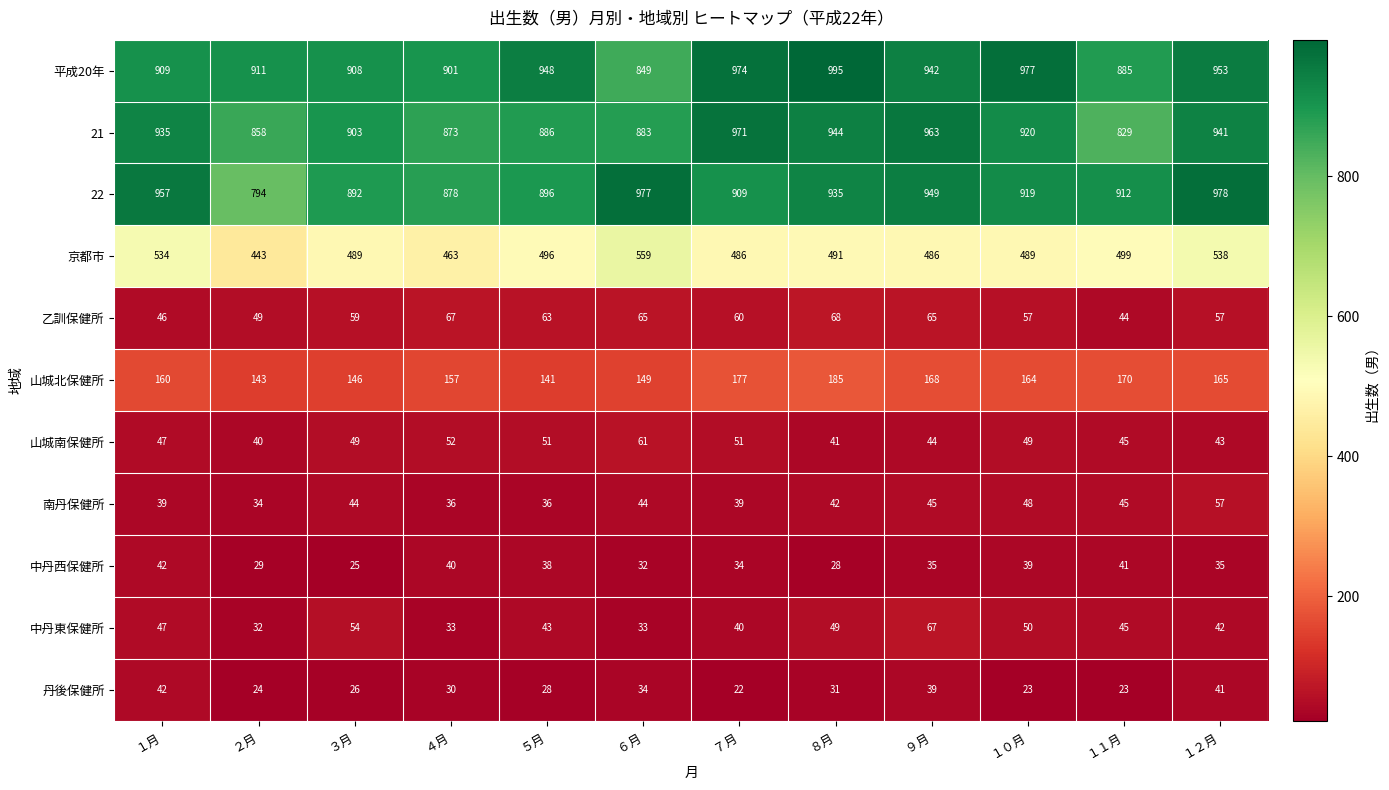

Count the number of data series in this chart.

11